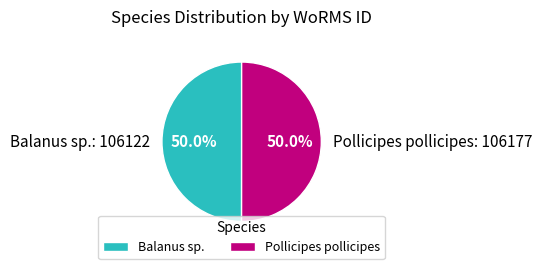

Is the sum of Pollicipes pollicipes and Balanus sp. greater than half?

Yes